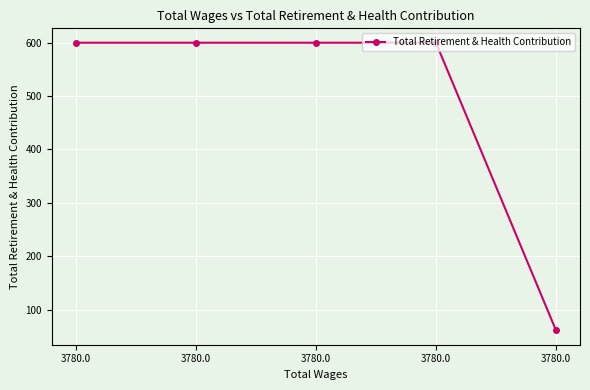

How many data points are less than 600?

1